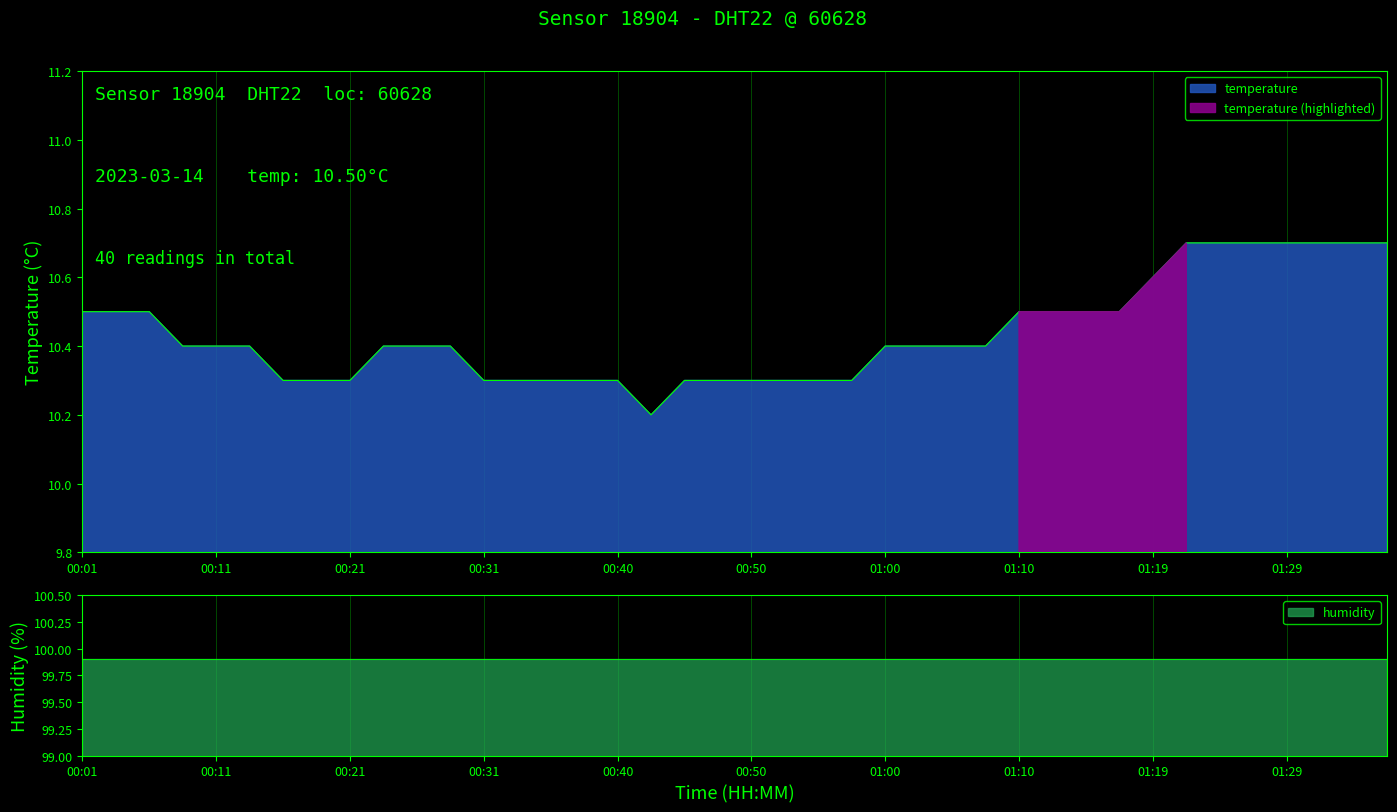

What is the label of the 27th point from the left?

01:05